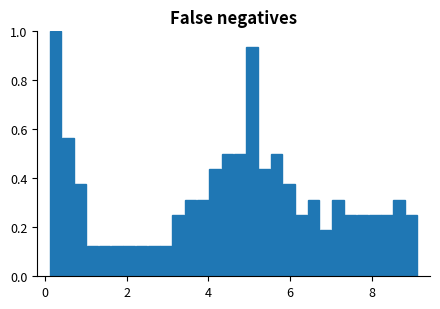

Read against the x-axis, roughly where is the centre of the tallest bar?

0.2